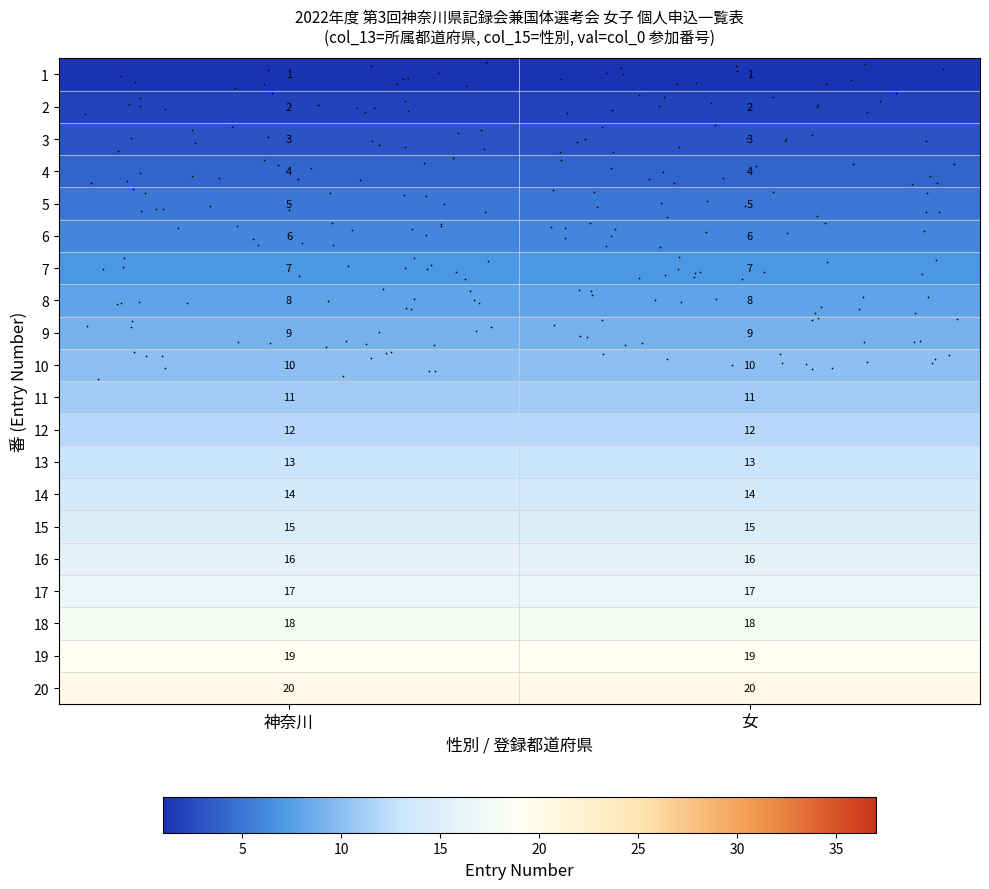

What is the sum of all 8 values?

16